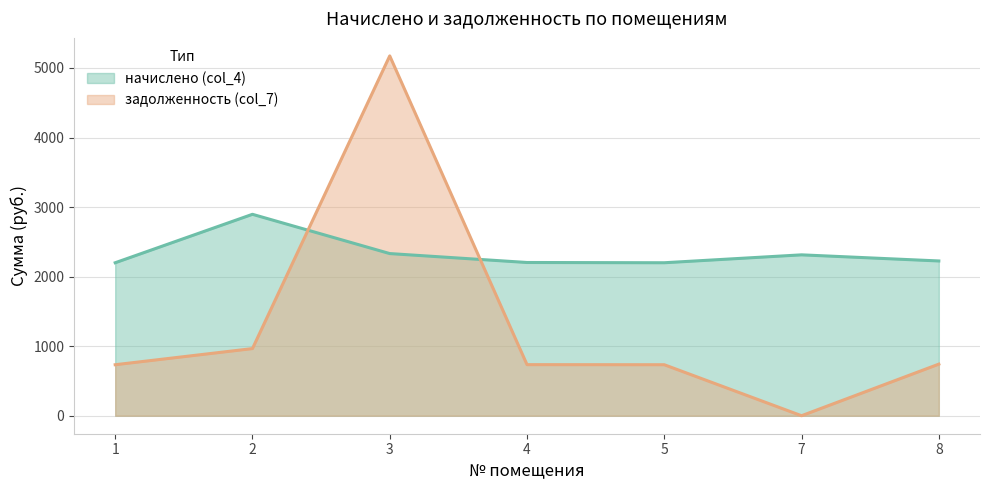

Rank the series by their average value, from lowest to highest.

задолженность (col_7), начислено (col_4)